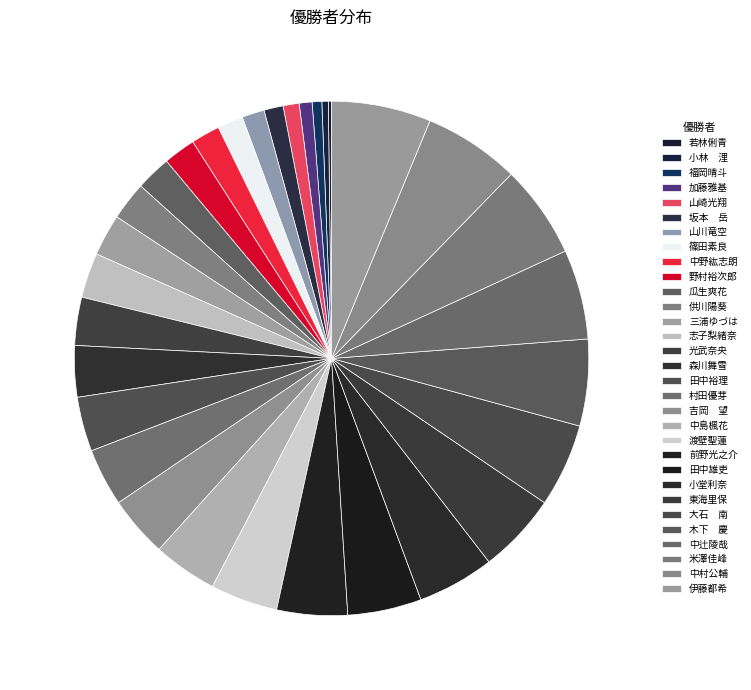

Is it true that 三浦ゆづは is 1% of the pie?

False